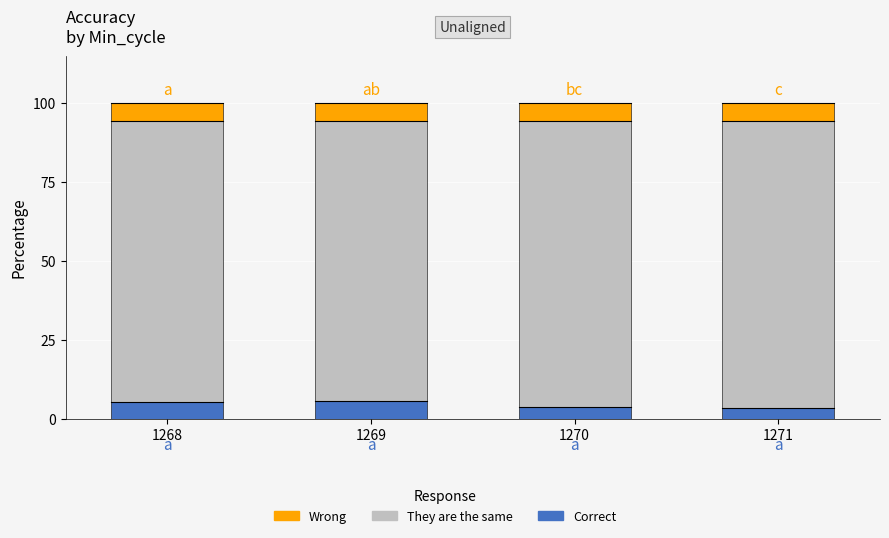

Does the chart contain stacked bars?

Yes